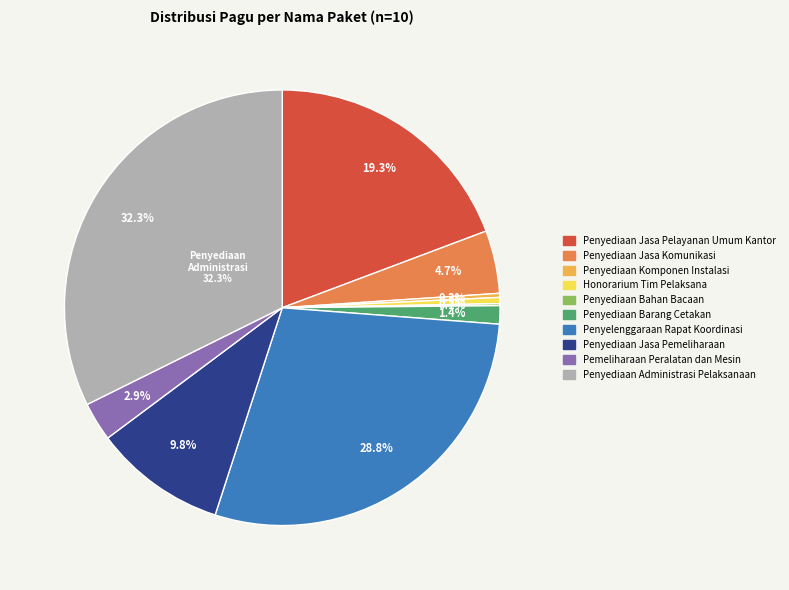

To the nearest percent, what is the difference between the largest and smallest slice percentages?

32%